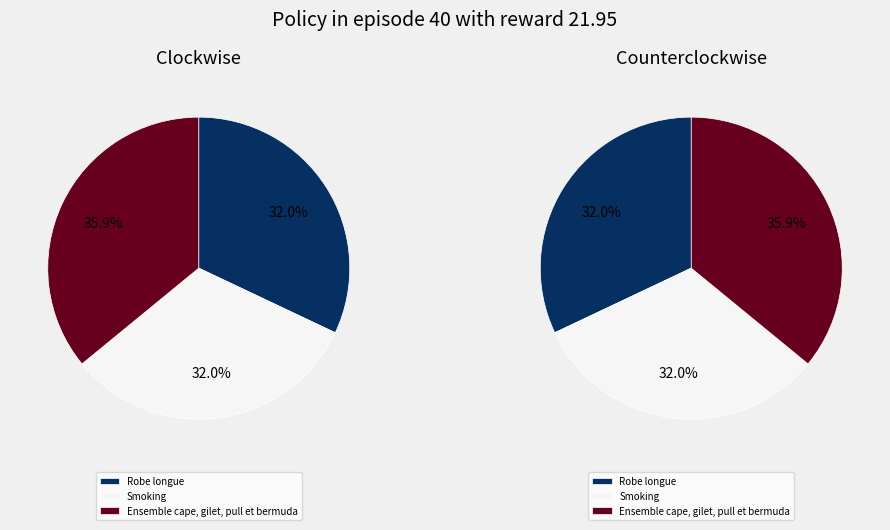

Do Smoking and Ensemble cape, gilet, pull et bermuda together represent more than half of the pie?

Yes